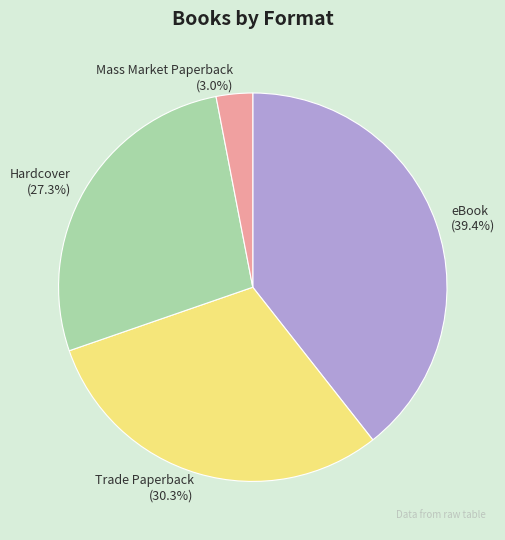

To the nearest percent, what is the difference between the eBook and Hardcover slice percentages?

12%